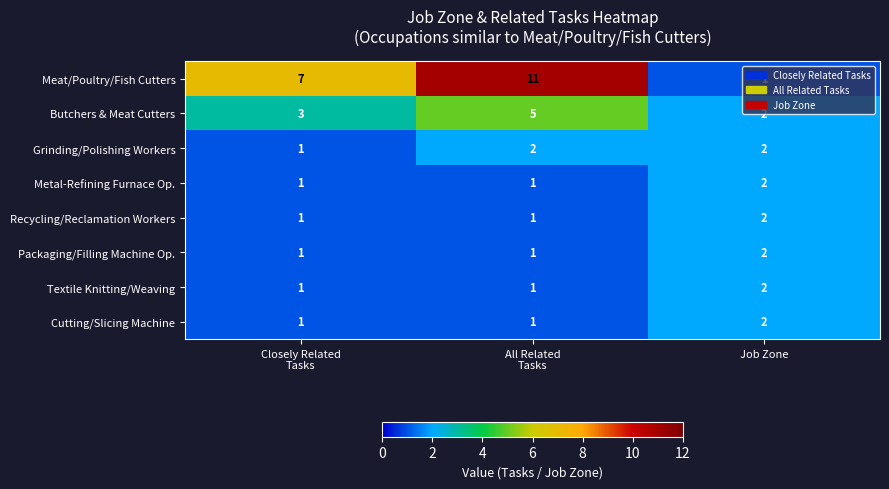

At how many categories does at least one series exceed 1?

3